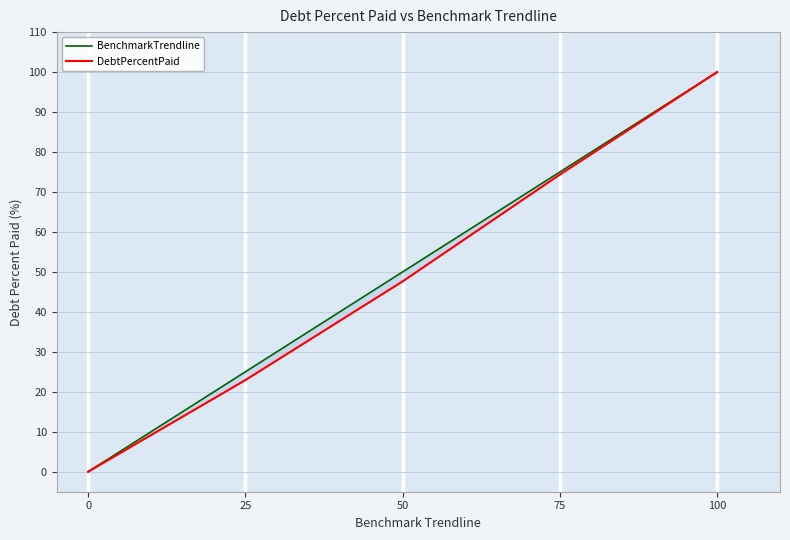

How many positive values does the DebtPercentPaid series have?

4